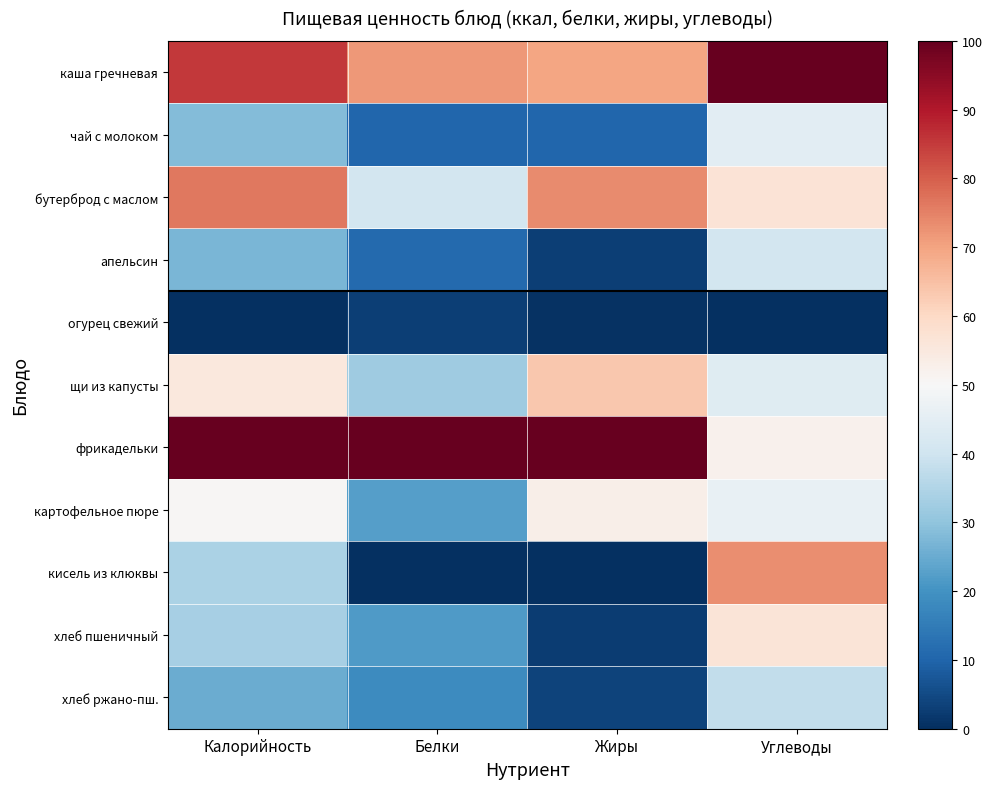

List the series in order of their peak value, highest first.

каша гречневая, фрикадельки, бутерброд с маслом, кисель из клюквы, щи из капусты, хлеб пшеничный, картофельное пюре, чай с молоком, апельсин, хлеб ржано-пш., огурец свежий